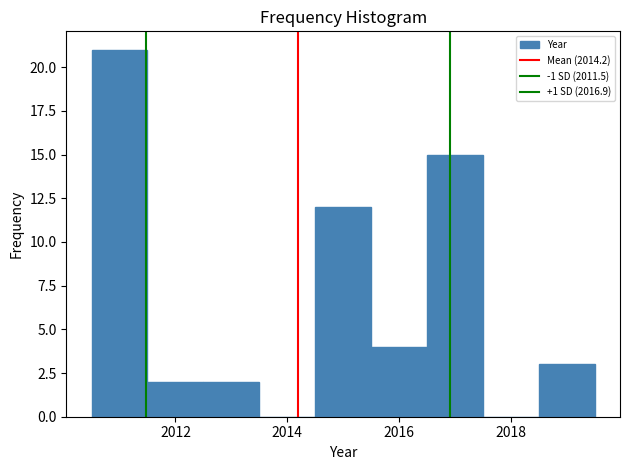

Reading left to right, transcribe this chart: for each bar, give the range it covers on the x-axis and its height. Neither the bar edges nor the heights are printed on the chart, so give them approximately, as read against the axes.

2010.5 to 2011.5: 21
2011.5 to 2012.5: 2
2012.5 to 2013.5: 2
2013.5 to 2014.5: 0
2014.5 to 2015.5: 12
2015.5 to 2016.5: 4
2016.5 to 2017.5: 15
2017.5 to 2018.5: 0
2018.5 to 2019.5: 3